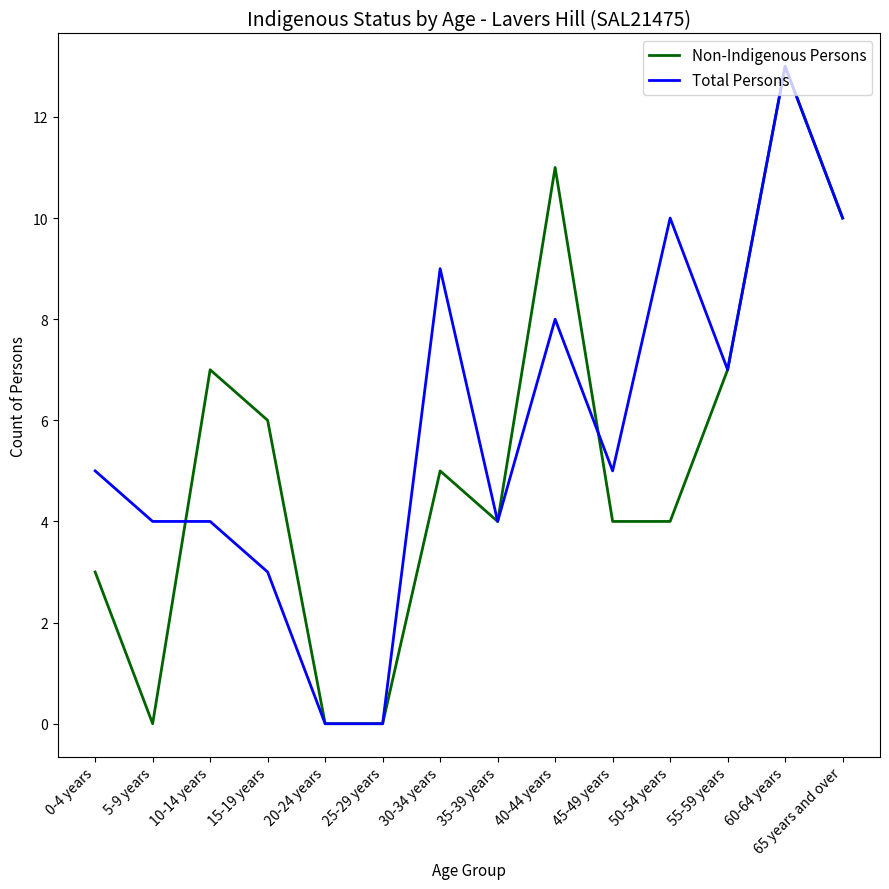

True or false: Total Persons has more than 1 interior local peaks.

True